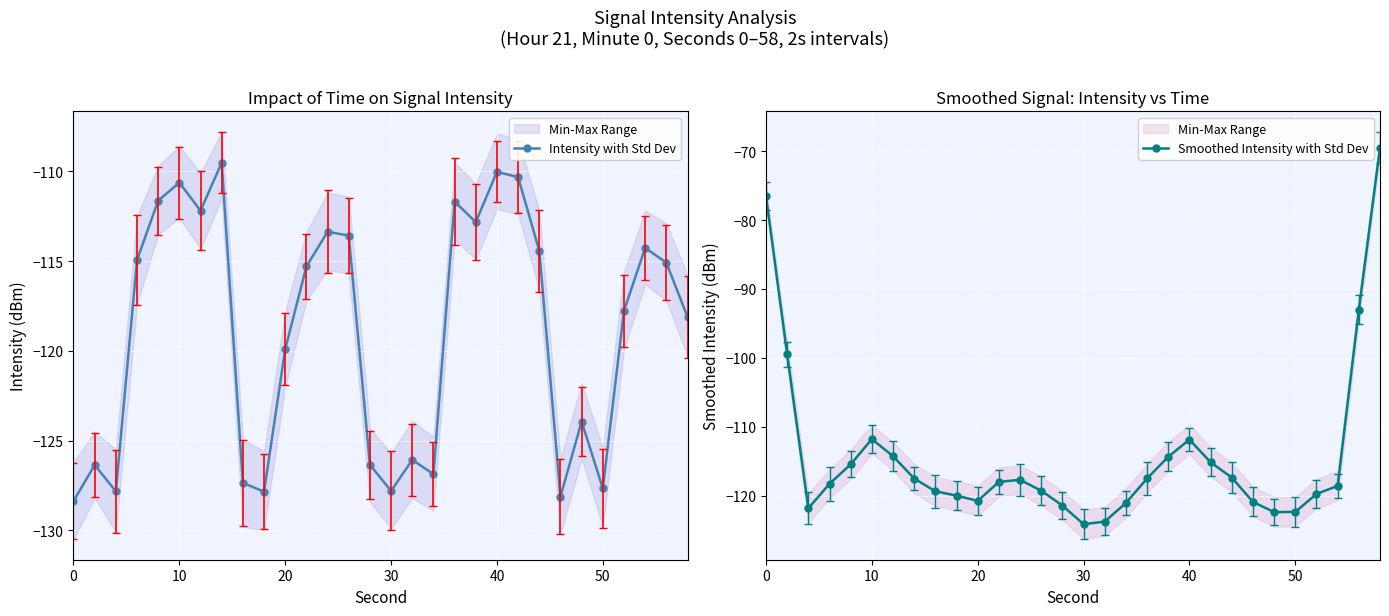

Is the value of Intensity with Std Dev at 20 greater than the value of Smoothed Intensity with Std Dev at 11?

No